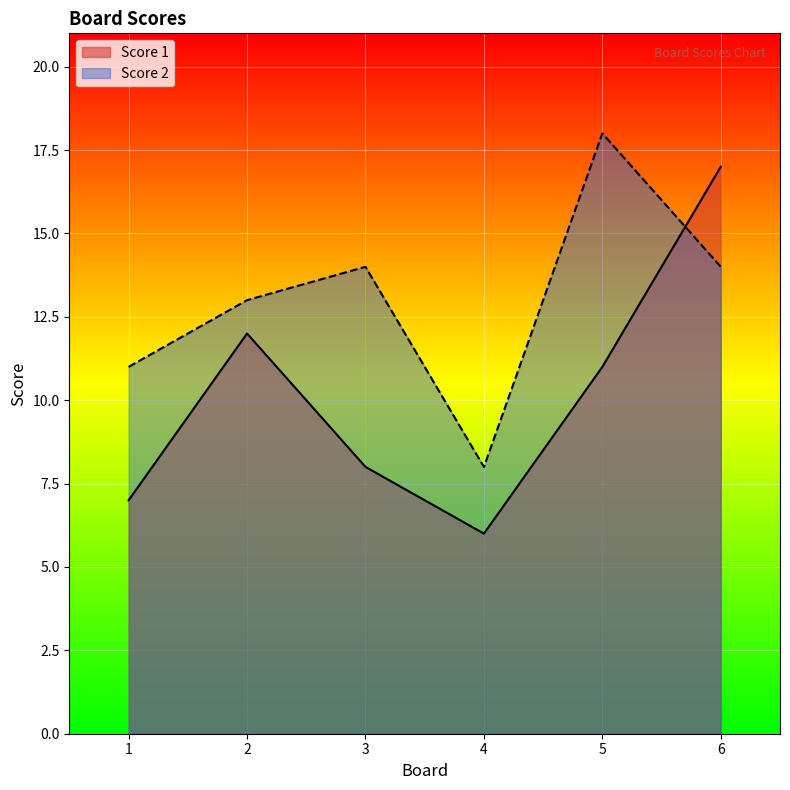

Is it true that Score 2 equals 17 at 2?

False